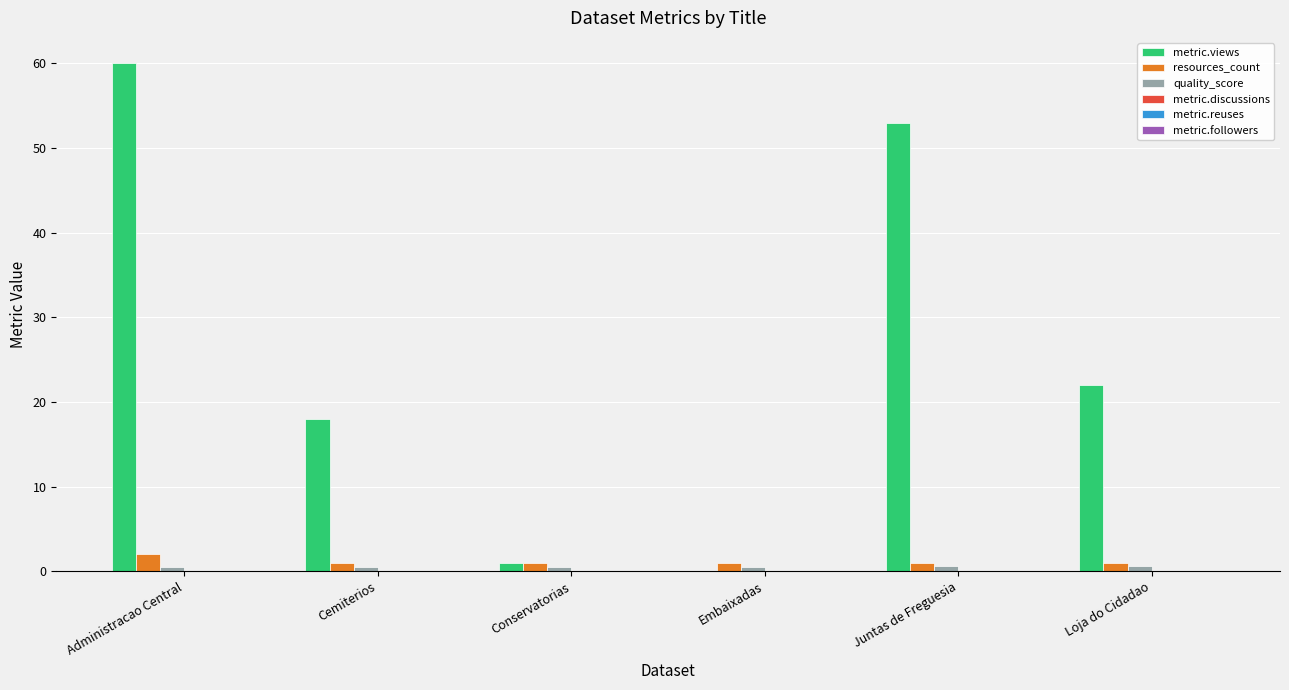

Is it true that metric.views equals 18.0 at Cemiterios?

True